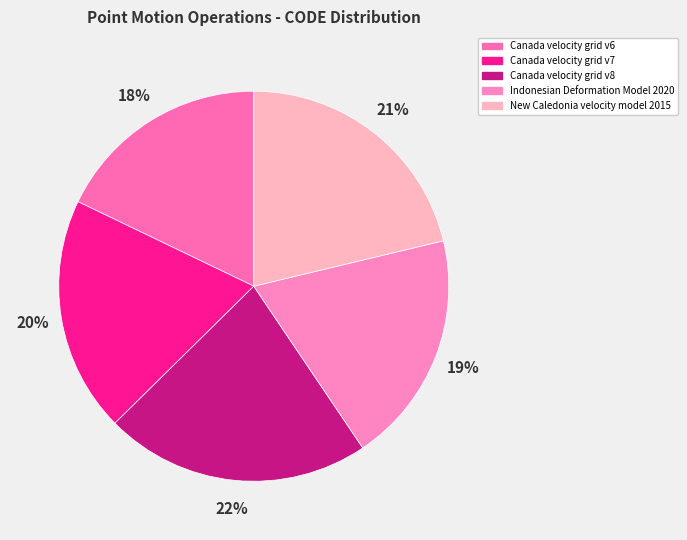

Between Indonesian Deformation Model 2020 and New Caledonia velocity model 2015, which is larger?

New Caledonia velocity model 2015